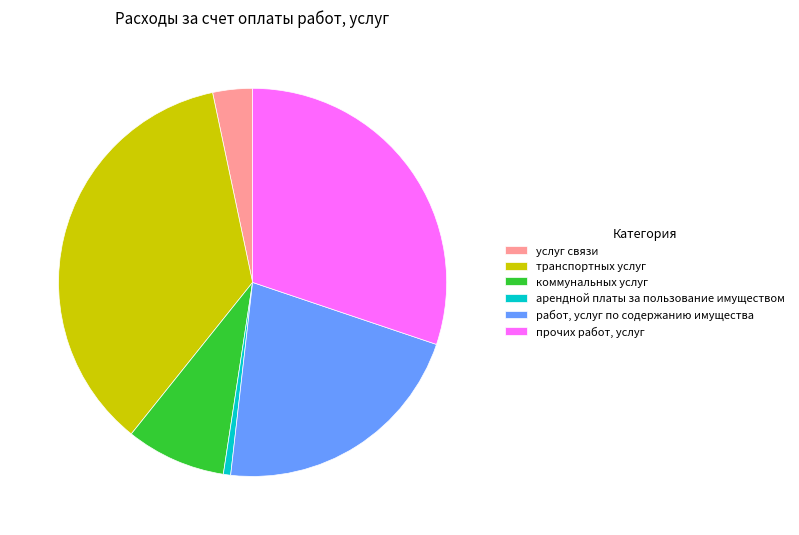

Which category has the biggest portion of the pie?

транспортных услуг